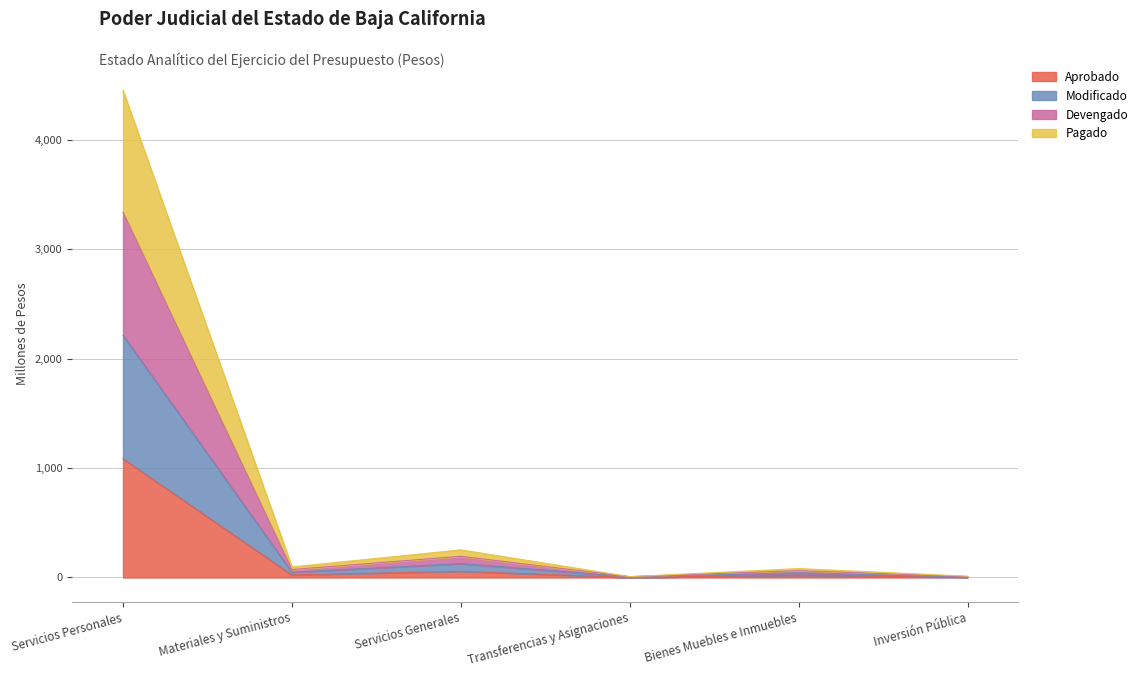

How many distinct data groups are displayed?

4